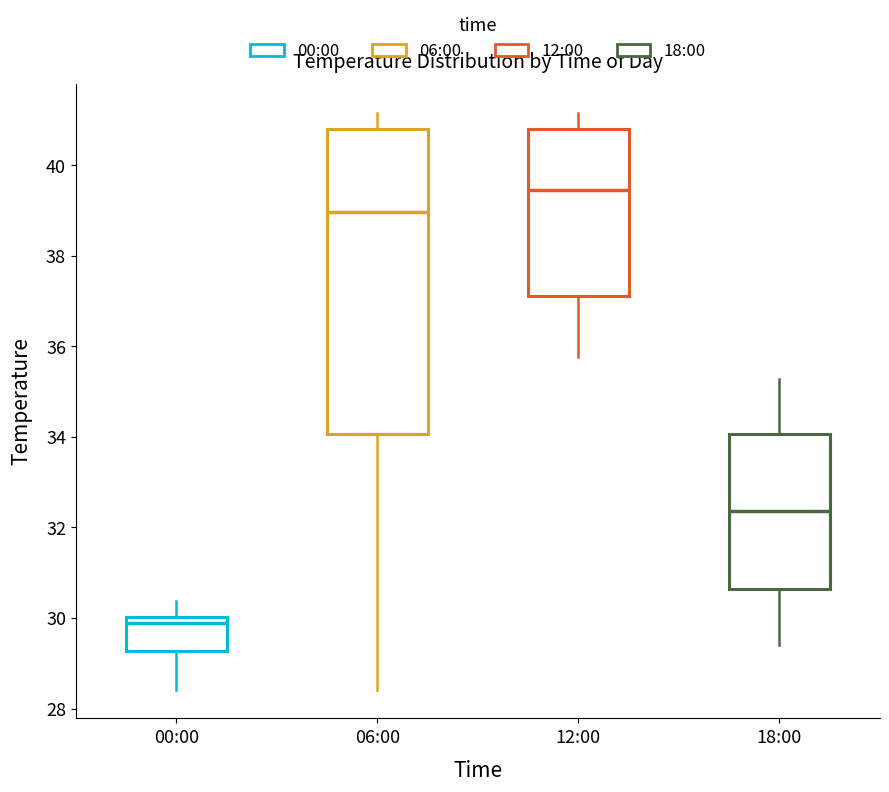

Comparing the boxes themselves (not the whiskers), which one is the tallest?

06:00